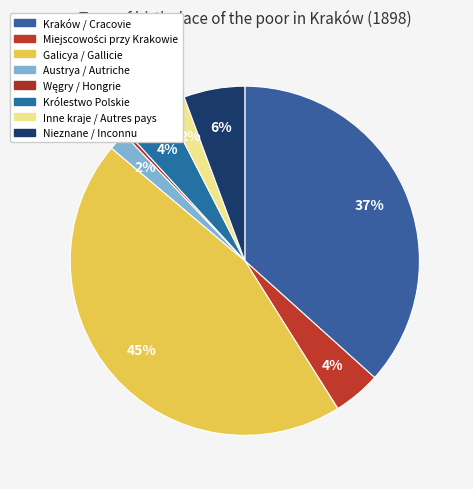

What is the ratio of the value at Miejscowości przy Krakowie to the value at Węgry / Hongrie?

13.6